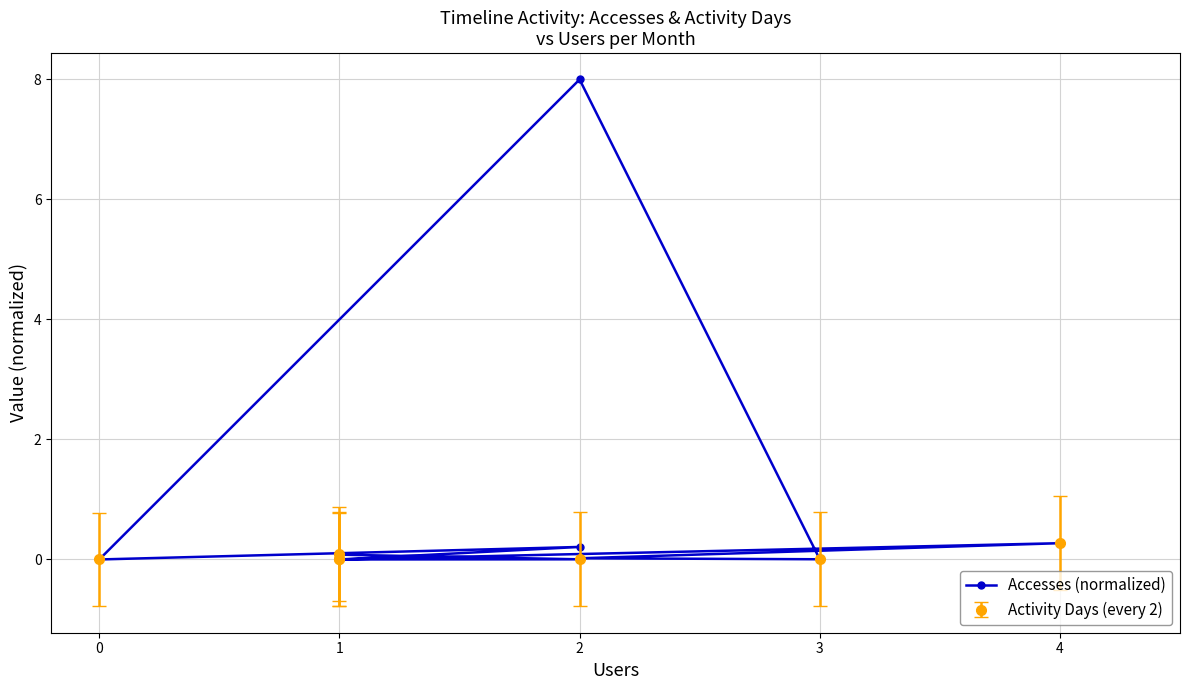

What is the difference between the maximum and minimum values?

8.0